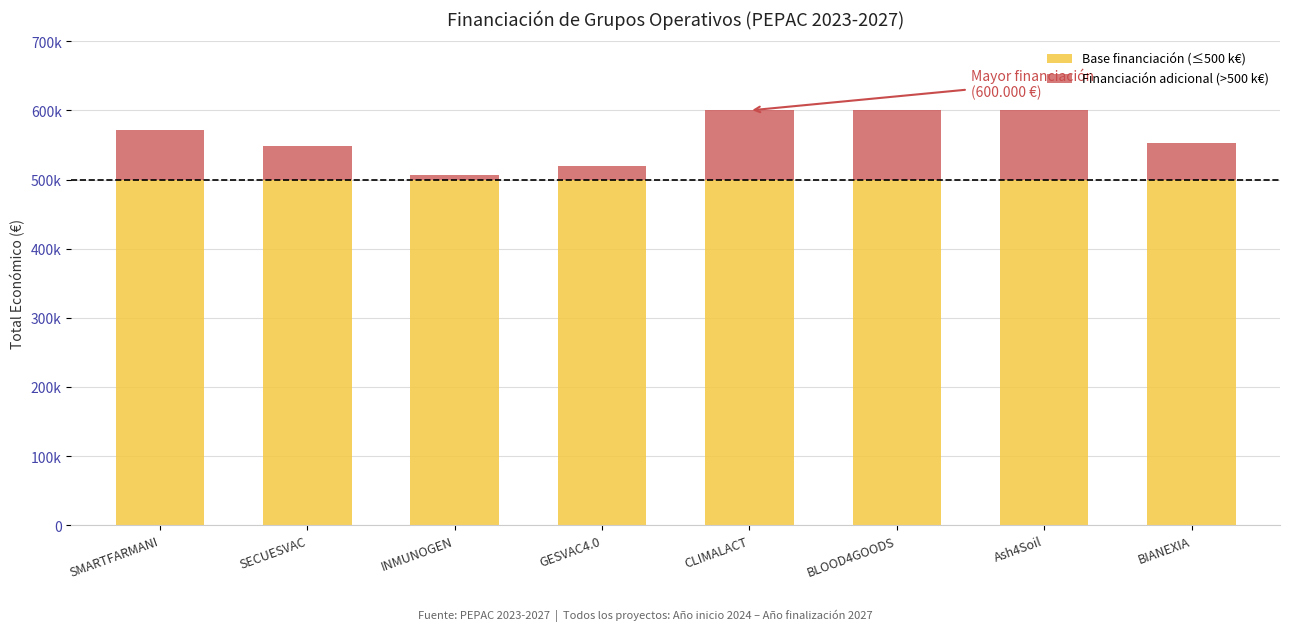

Are the bars grouped side by side (vs. stacked)?

No